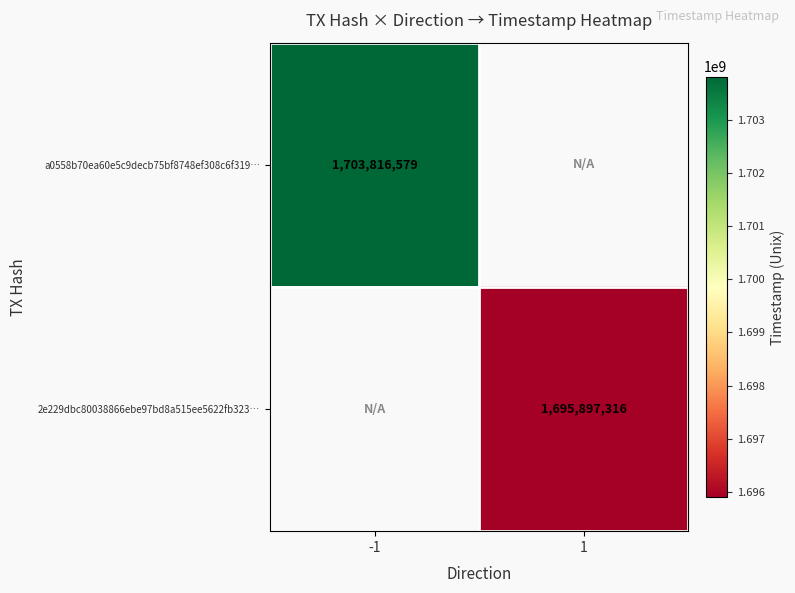

The a0558b70ea60e5c9decb75bf8748ef308c6f319… series shows 1703816579 at -1. True or false?

True